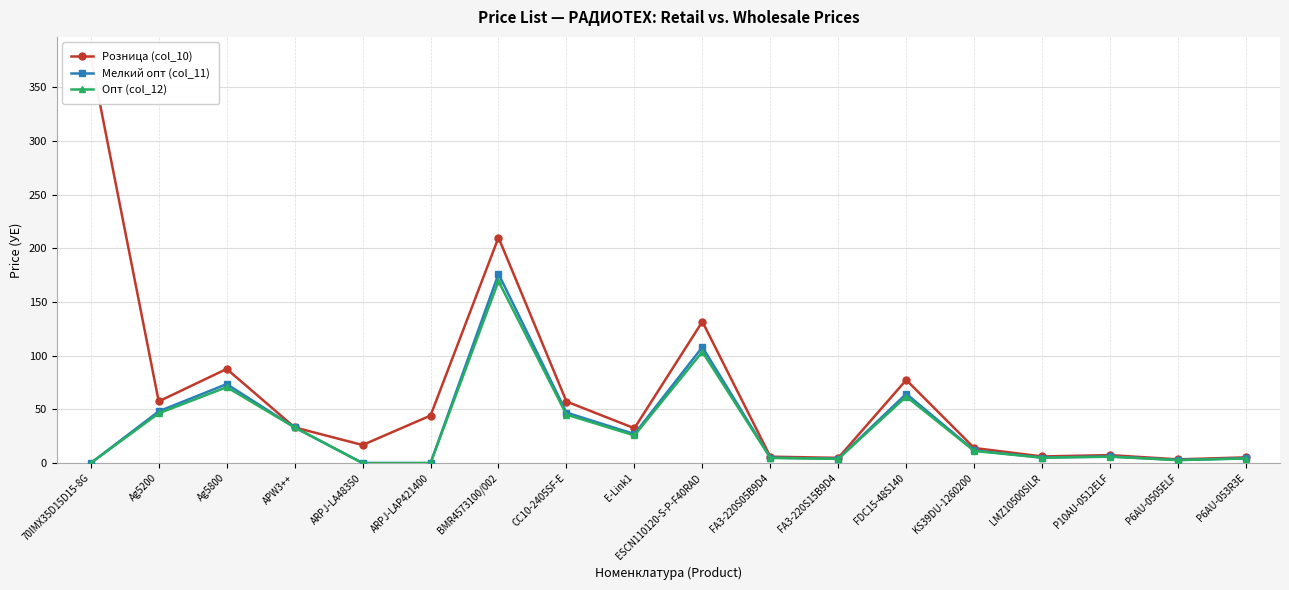

At which category does Розница (col_10) reach its first local valley?

Ag5200